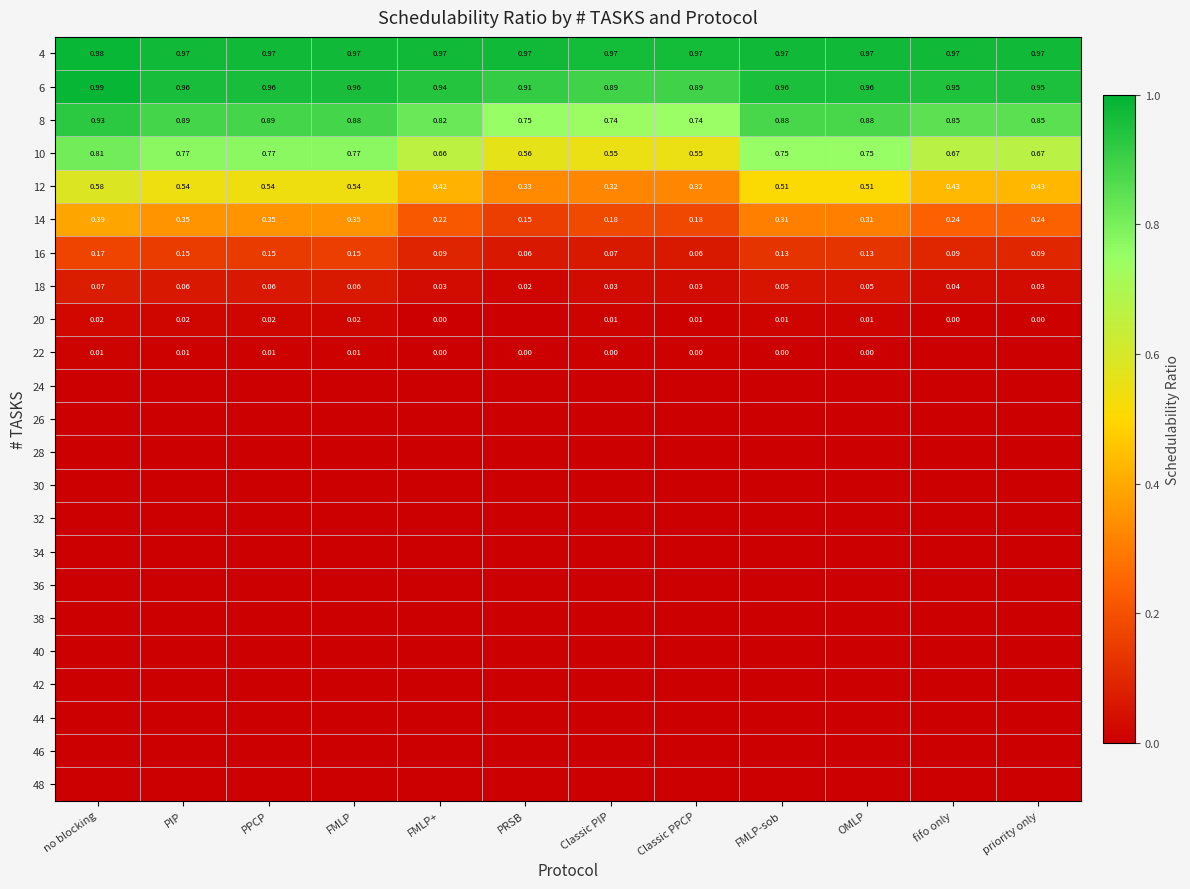

What is the difference between the highest and lowest values at FMLP?

1.0